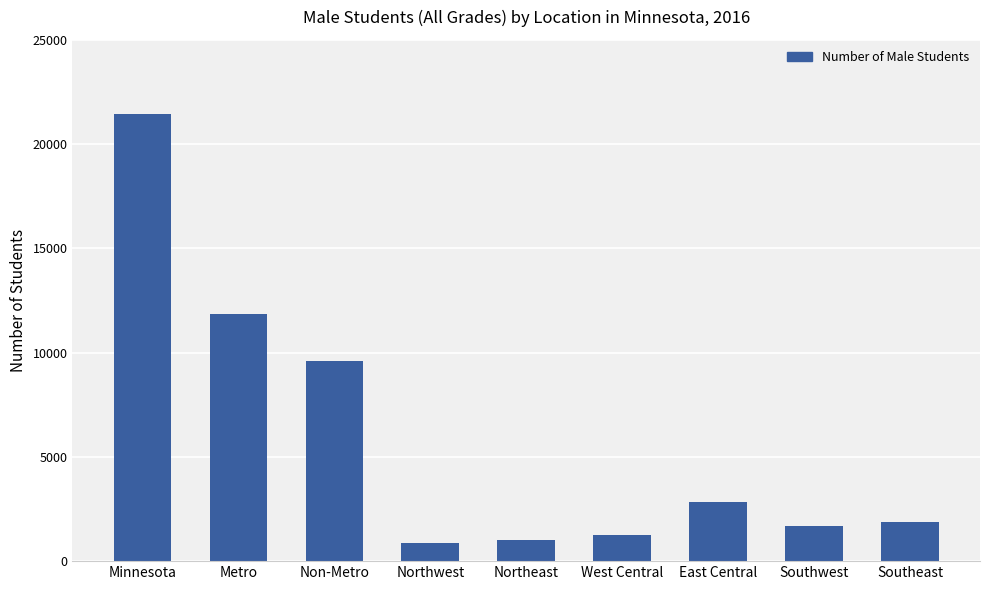

Reading left to right, transcribe all the data shown in this chart.

Minnesota=21459	Metro=11849	Non-Metro=9610	Northwest=885	Northeast=1037	West Central=1264	East Central=2849	Southwest=1698	Southeast=1877